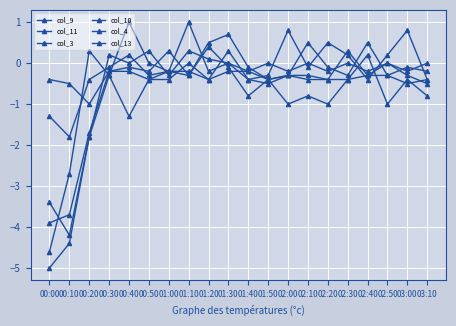

At which category is the sum across all series the highest?

01:30